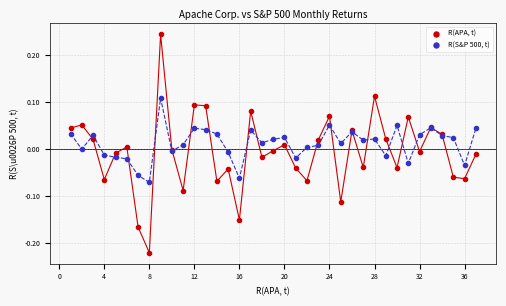

Which series has the widest spread of Y values?

R(APA, t)